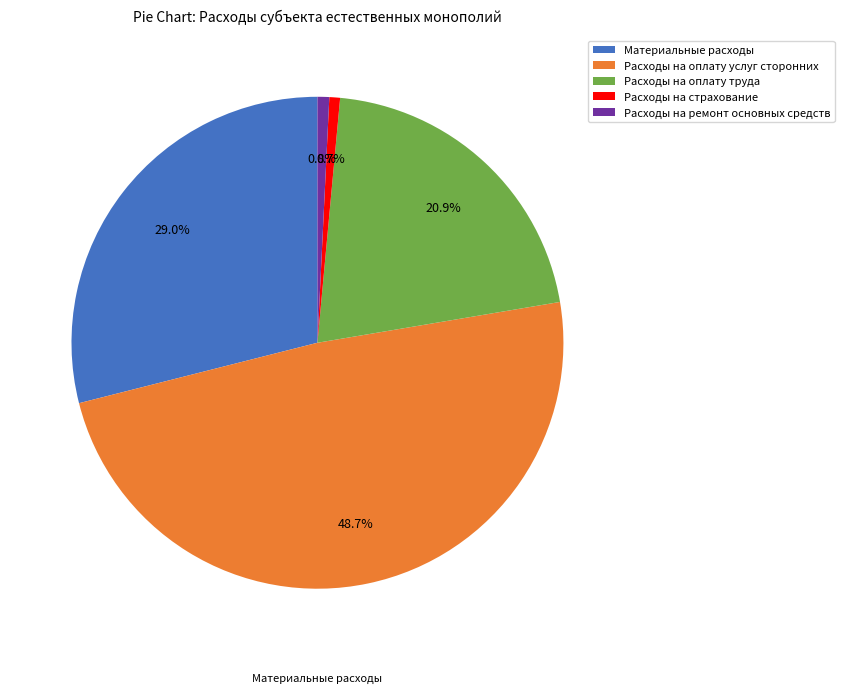

Which has a higher value, Расходы на оплату труда or Расходы на страхование?

Расходы на оплату труда